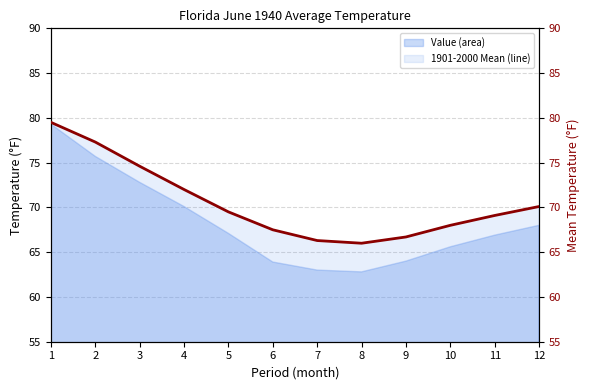

The chart shows a value of 16.9 at 7. True or false?

False